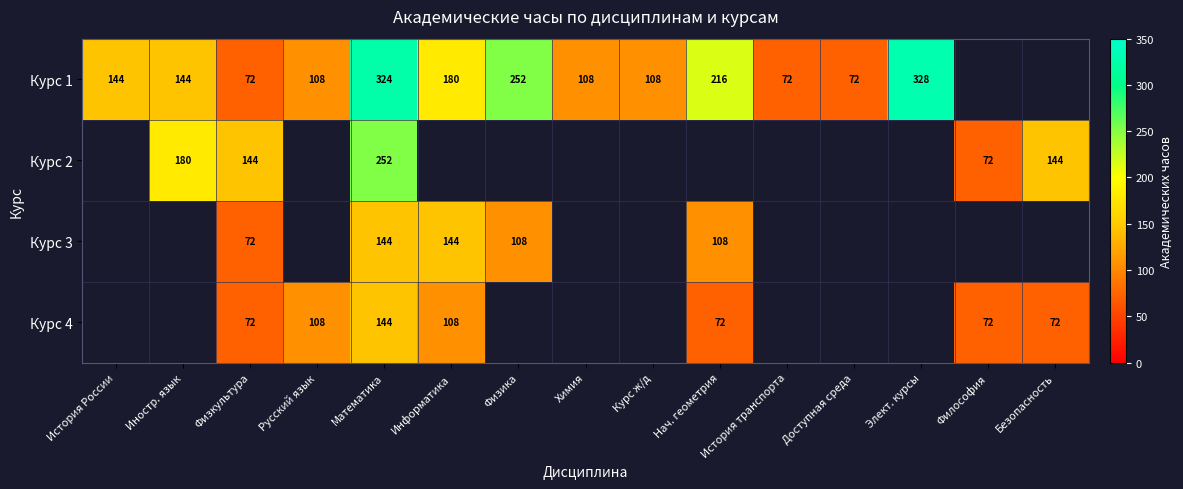

What is the total value across all series at Физкультура?

360